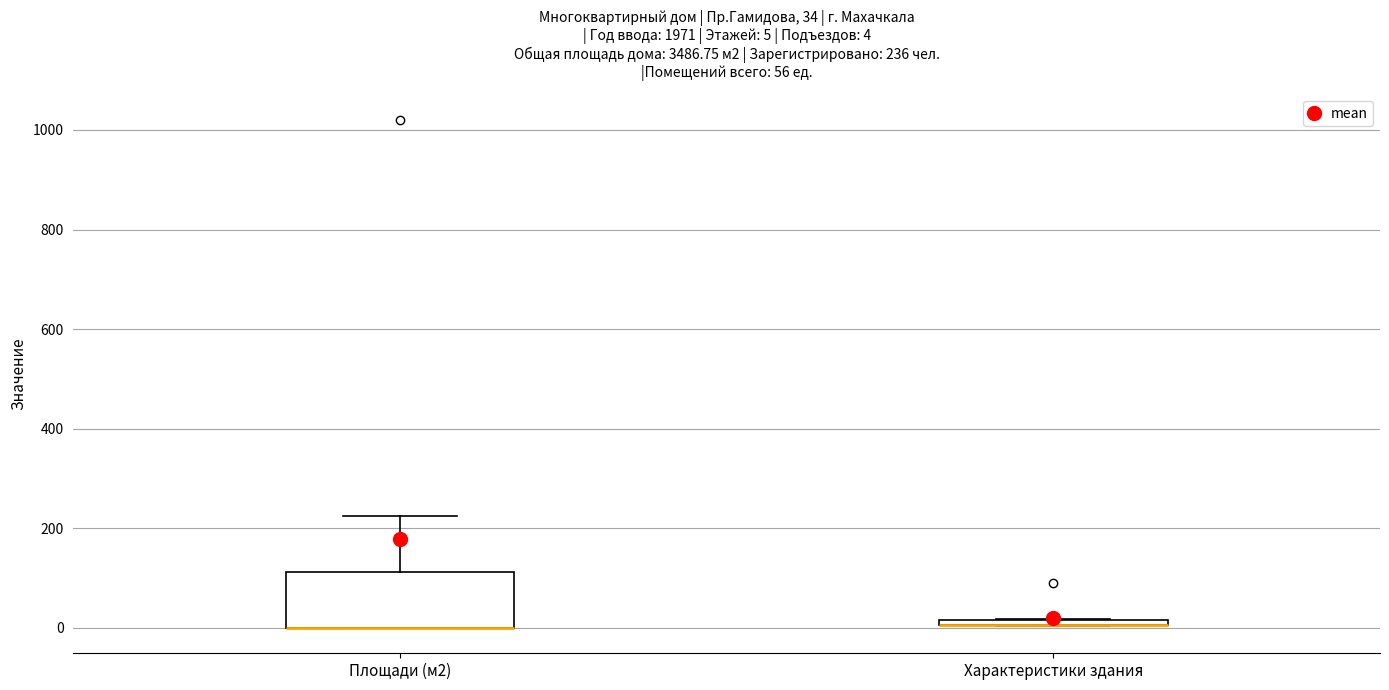

Which box is the tallest, from its lower edge to its upper edge?

Площади (м2)